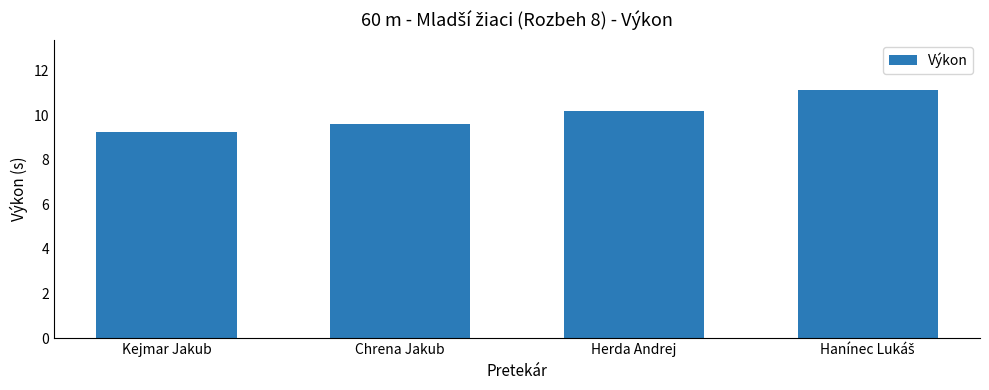

What is the greatest value displayed?

11.2